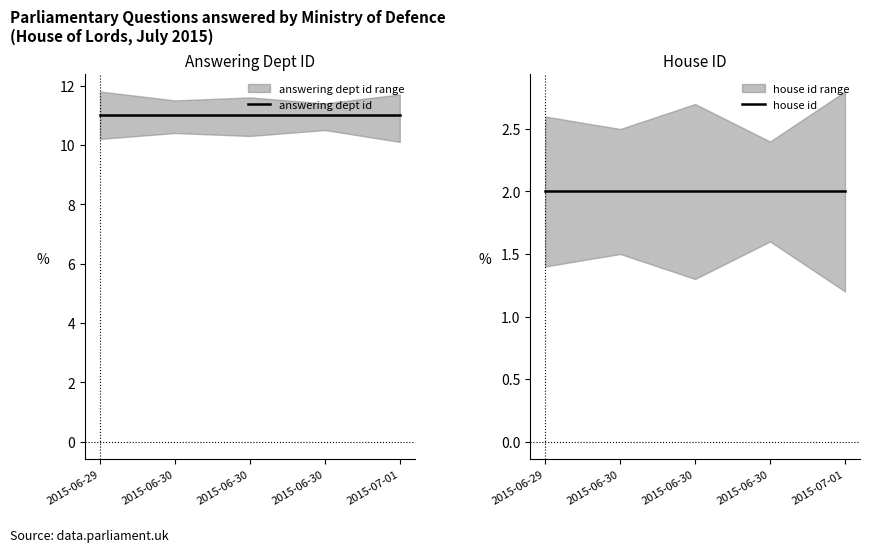

Which category has the lowest value across all series?

2015-06-29